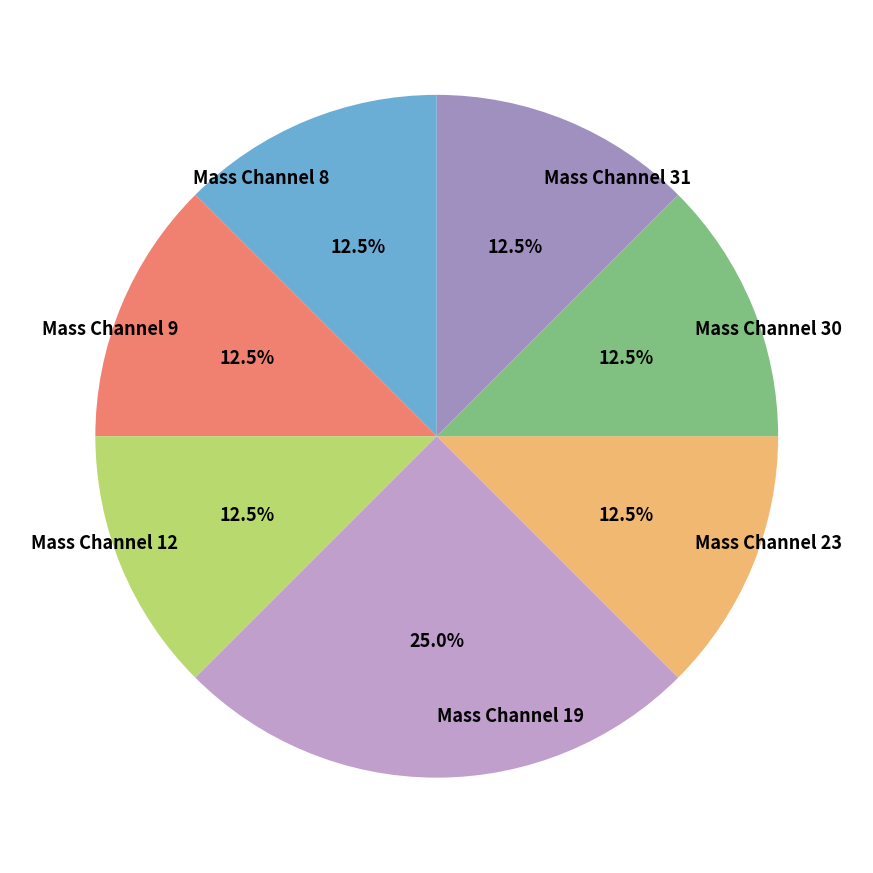

Is there a majority slice in this chart?

No